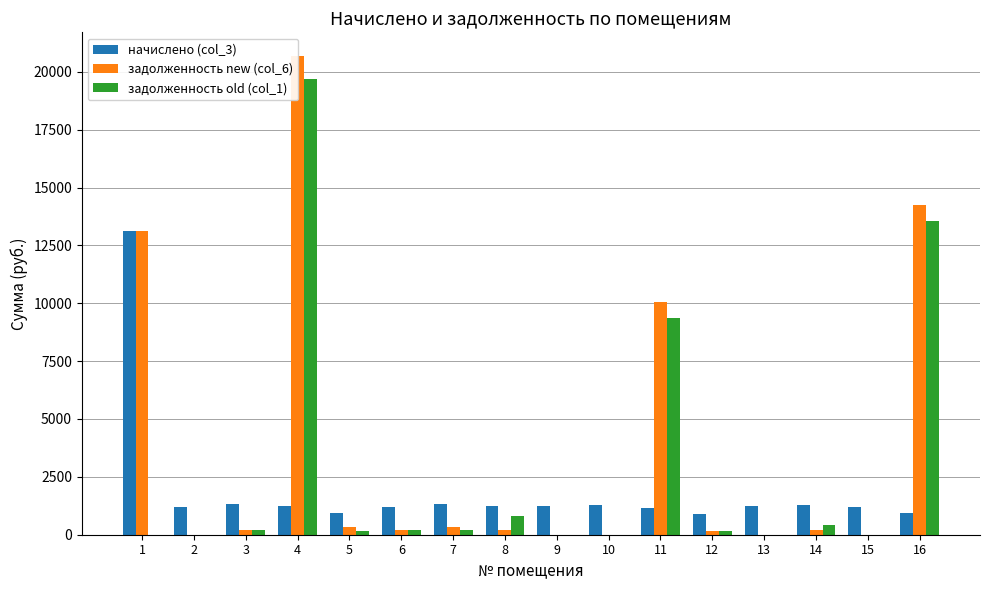

What is the sum of the задолженность old (col_1) values at 9 and 8?

824.7